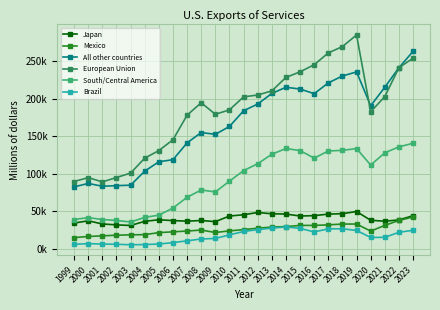

Which series has the largest range (max minus min)?

European Union